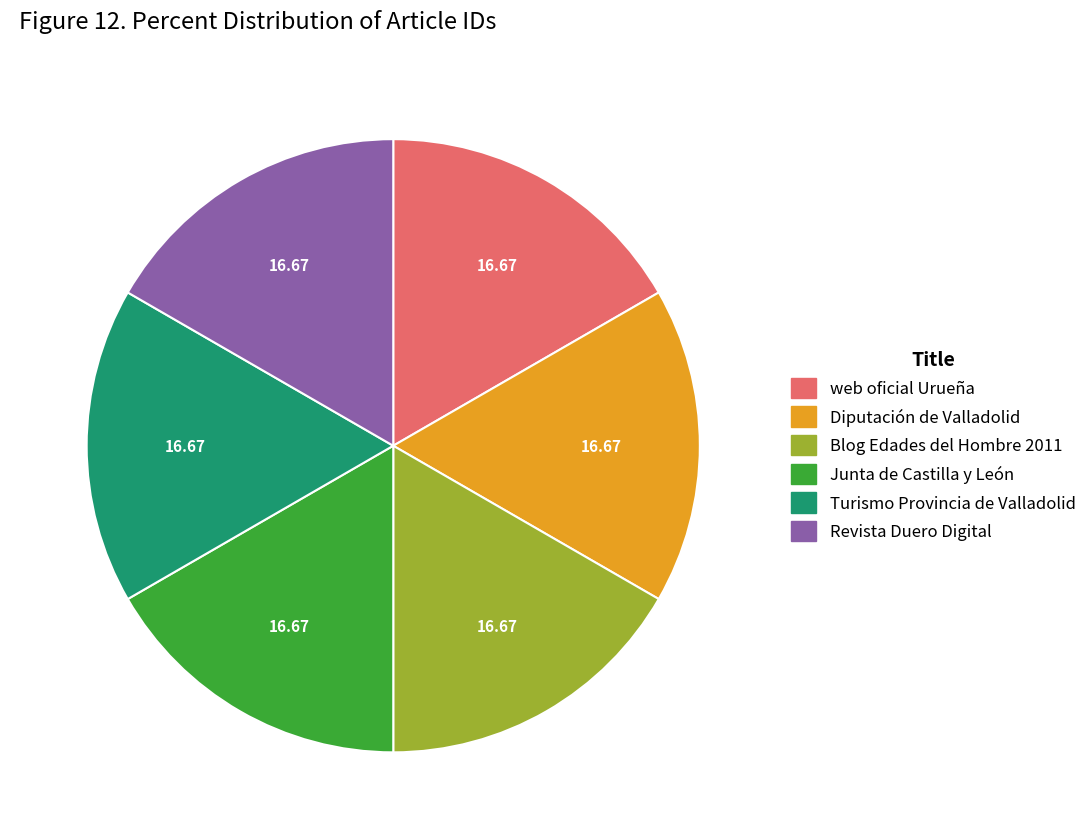

Does any single category account for the majority?

No